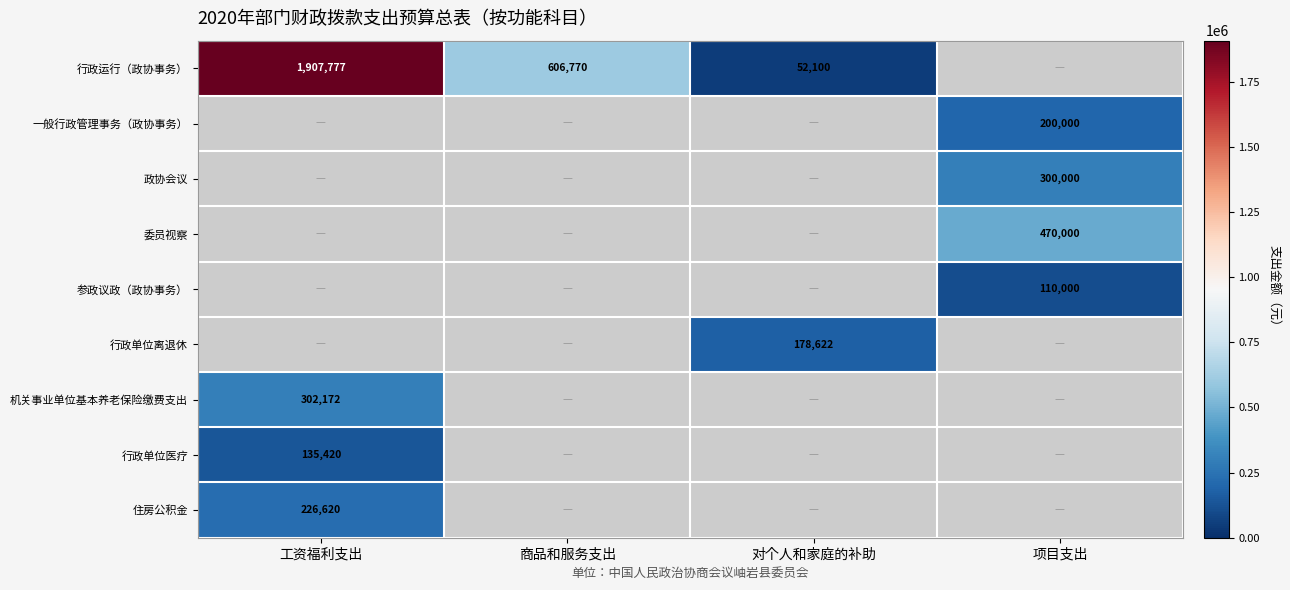

True or false: 住房公积金 has a value of 407047 at 工资福利支出.

False